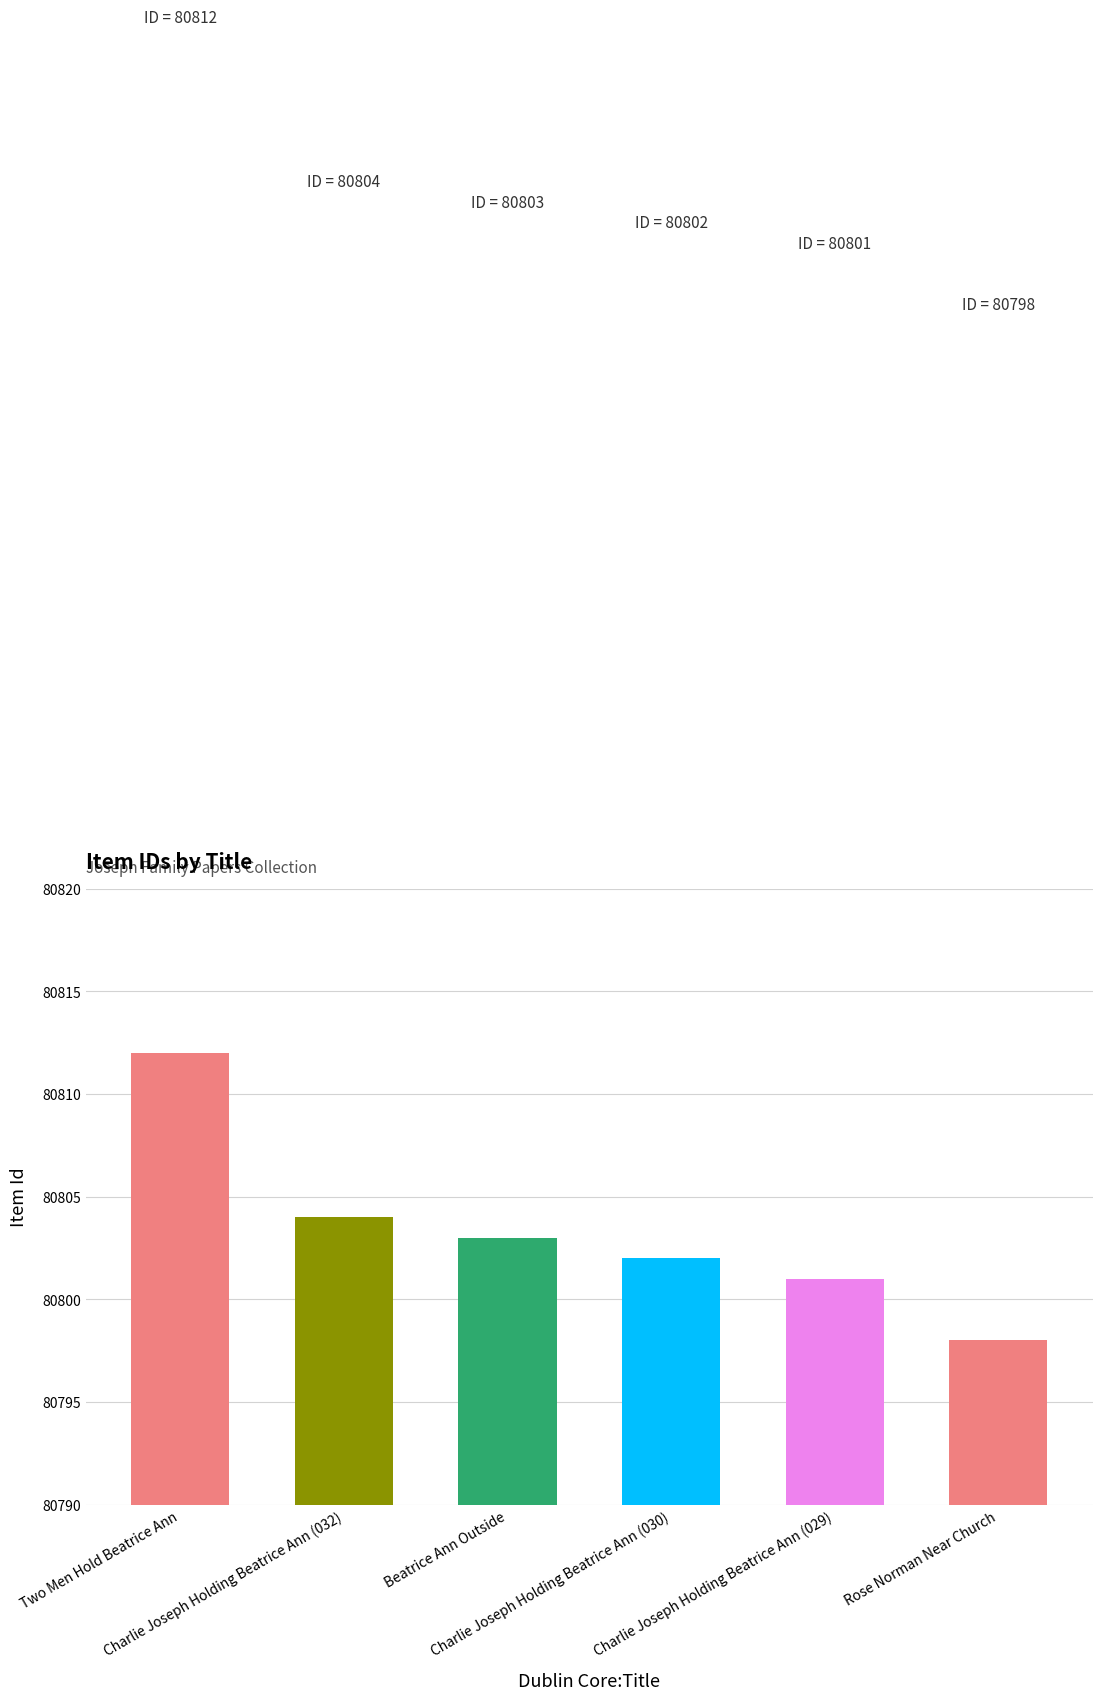

Approximately how many times larger is the value at Beatrice Ann Outside compared to Two Men Hold Beatrice Ann?

1.0